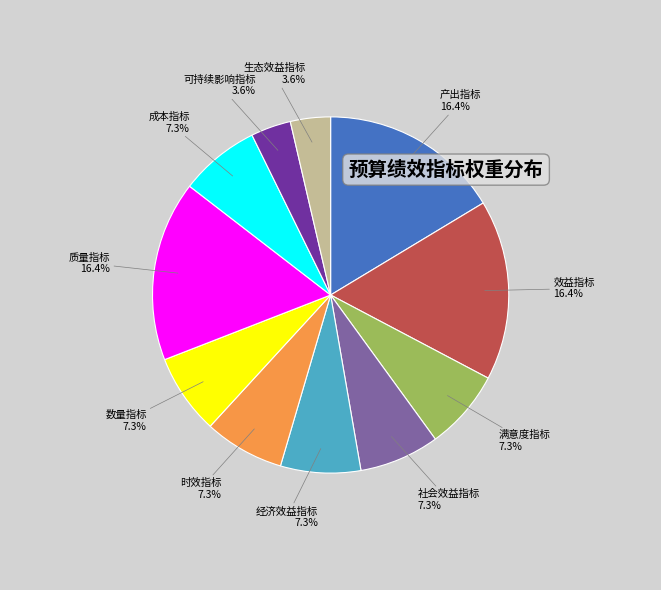

Is there a majority slice in this chart?

No